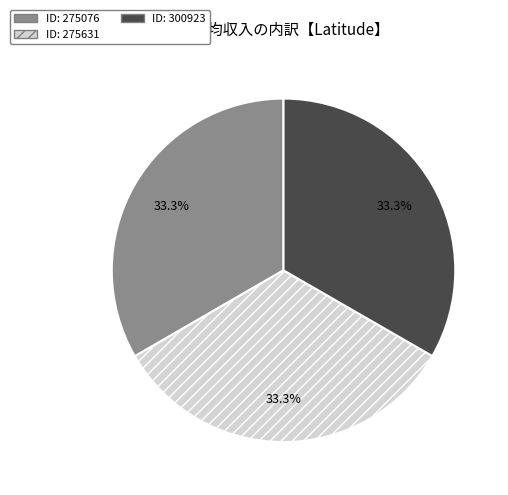

Is there any slice that represents more than half of the pie?

No